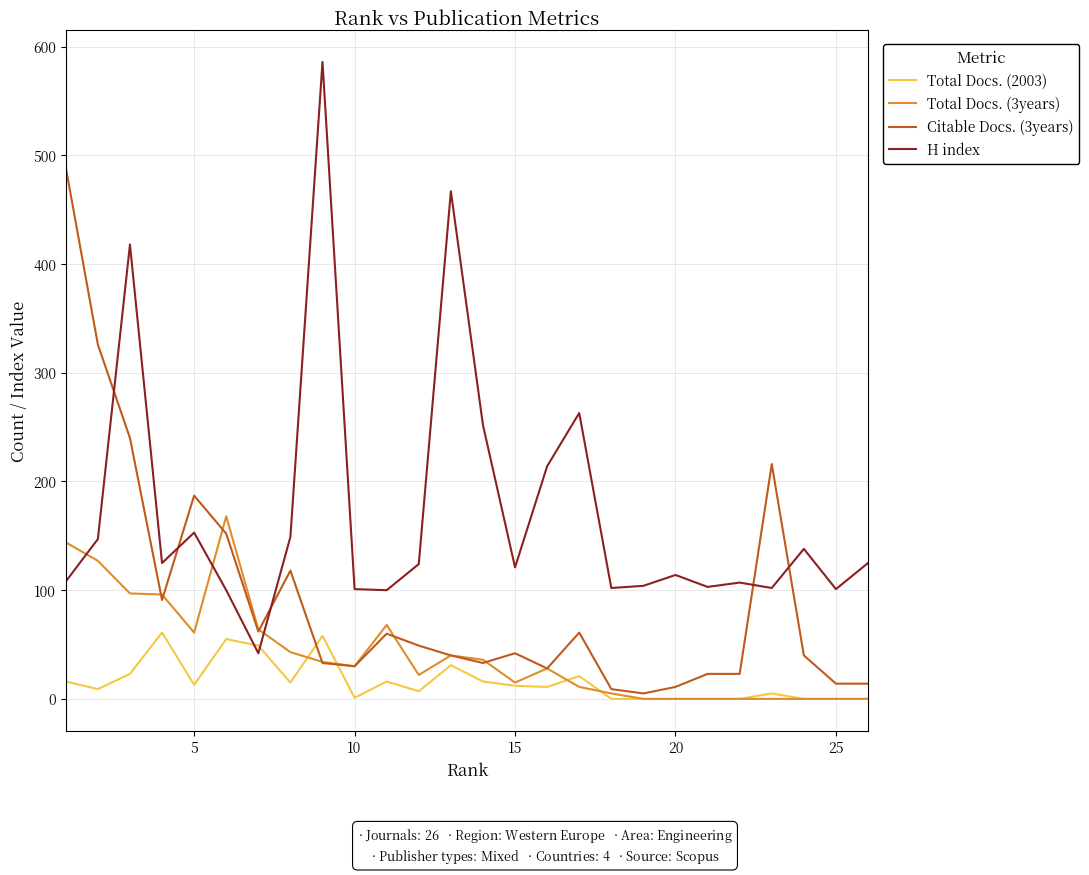

Count the number of categories in the chart.

26